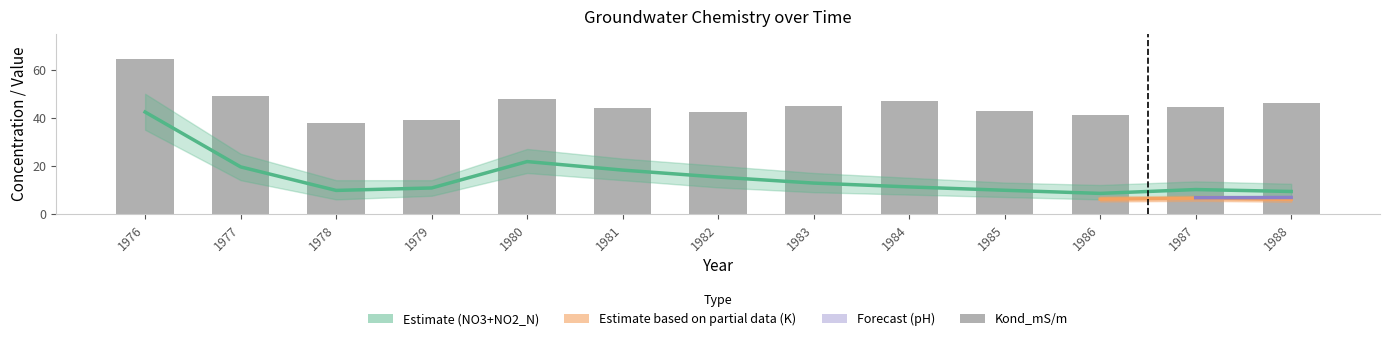

What is the total value across all series at 1977?

68.6